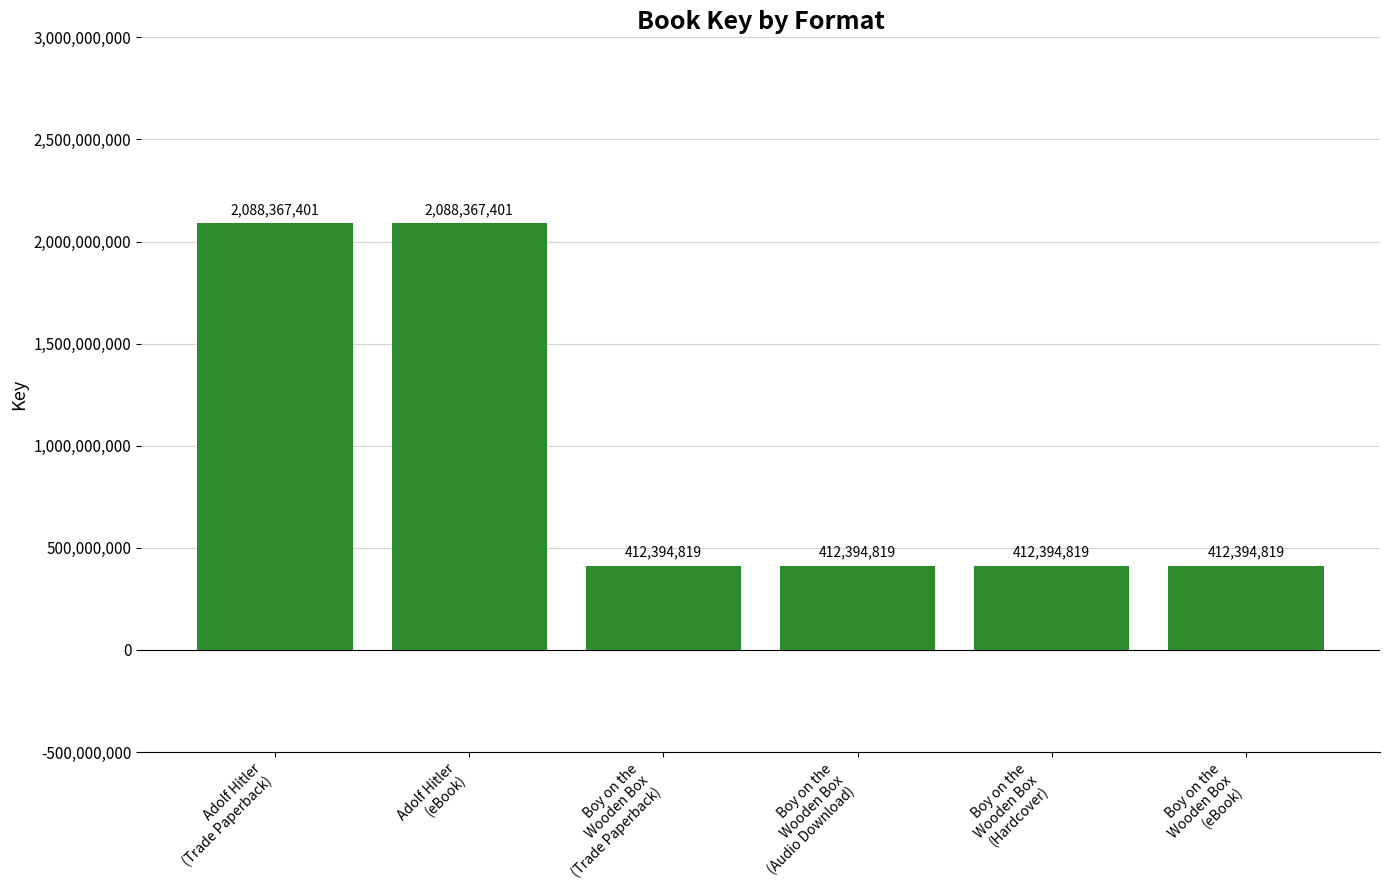

True or false: the data shows 220658641 at Boy on the
Wooden Box
(eBook).

False